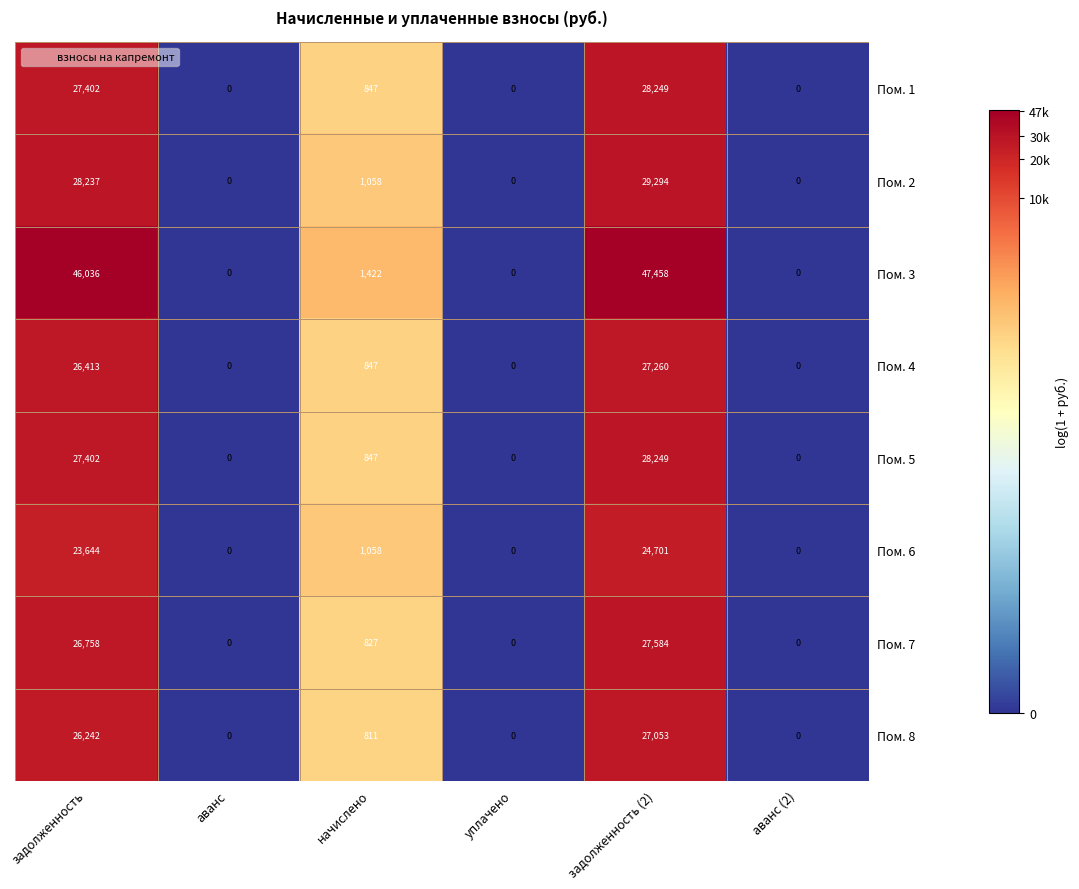

At which category is the sum across all series the highest?

задолженность (2)